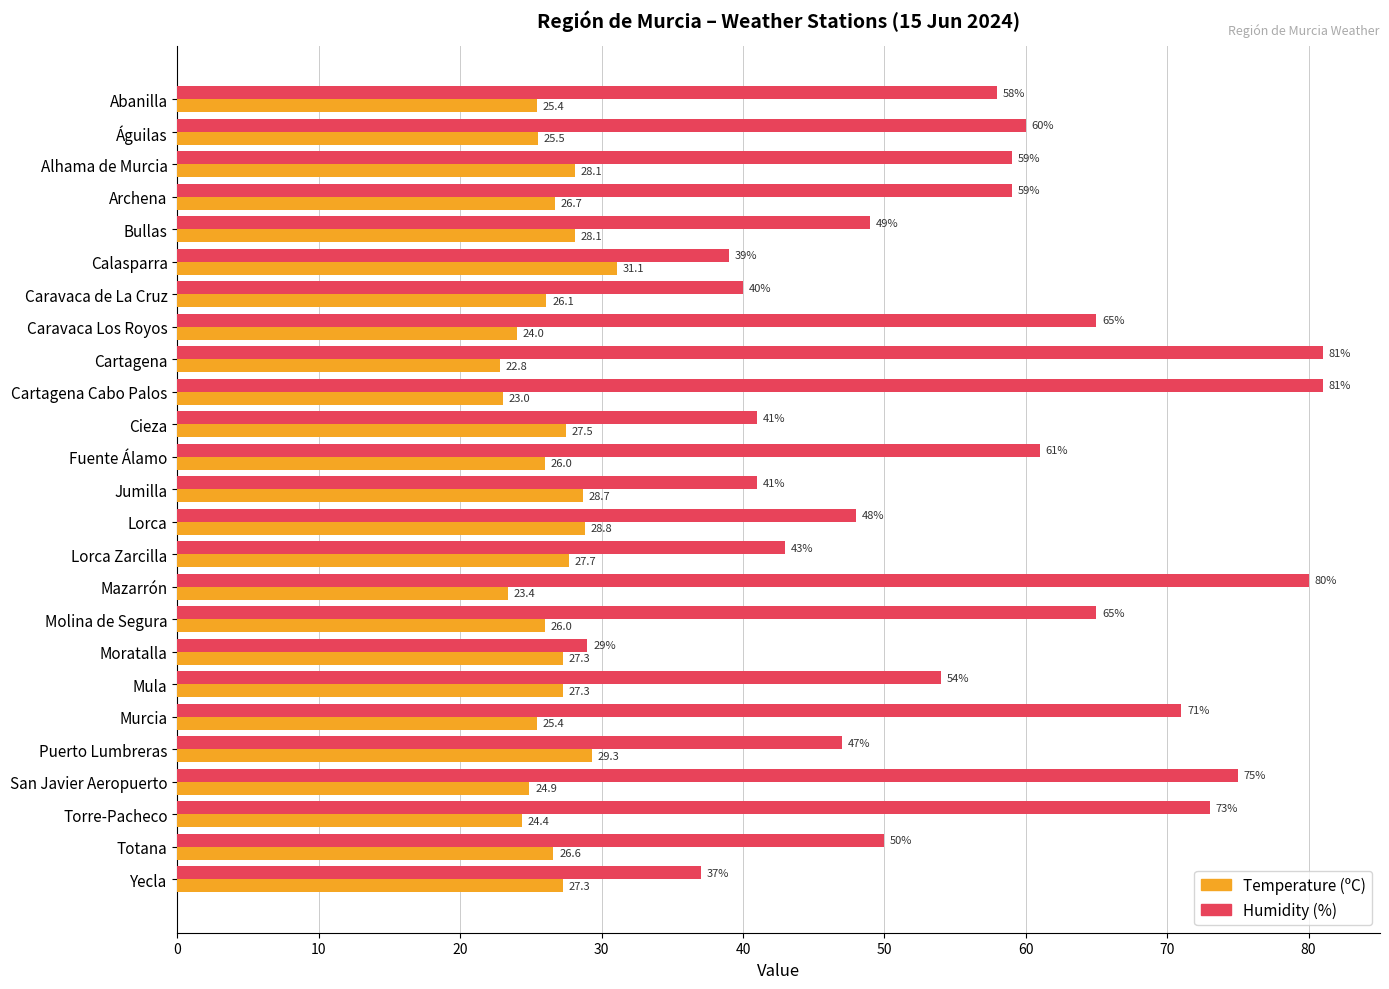

Which category has the highest value in the Temperature (ºC) series?

Calasparra